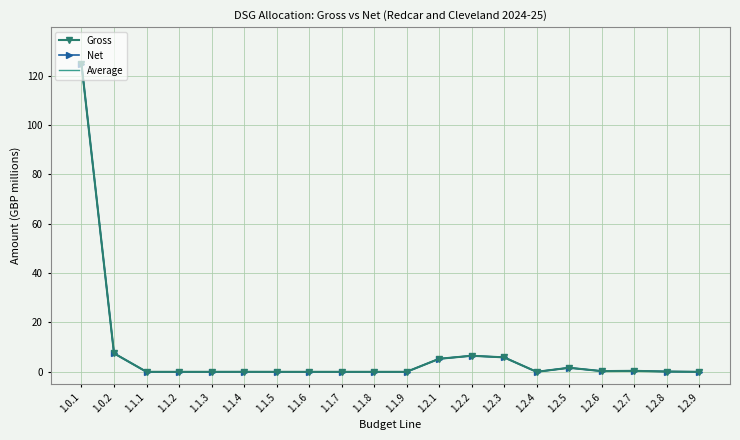

List the labels in order of Net value, largest first.

1.0.1, 1.0.2, 1.2.2, 1.2.3, 1.2.1, 1.2.5, 1.2.7, 1.2.6, 1.2.8, 1.1.4, 1.1.1, 1.1.2, 1.1.3, 1.1.5, 1.1.6, 1.1.7, 1.1.8, 1.1.9, 1.2.4, 1.2.9